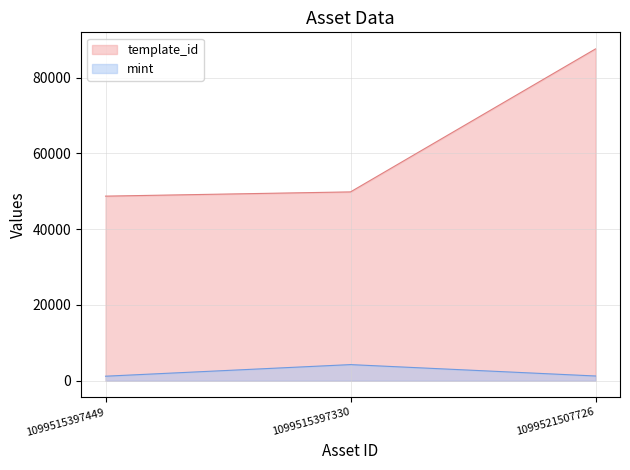

At 1099515397330, list the series in order from smallest to largest.

mint, template_id